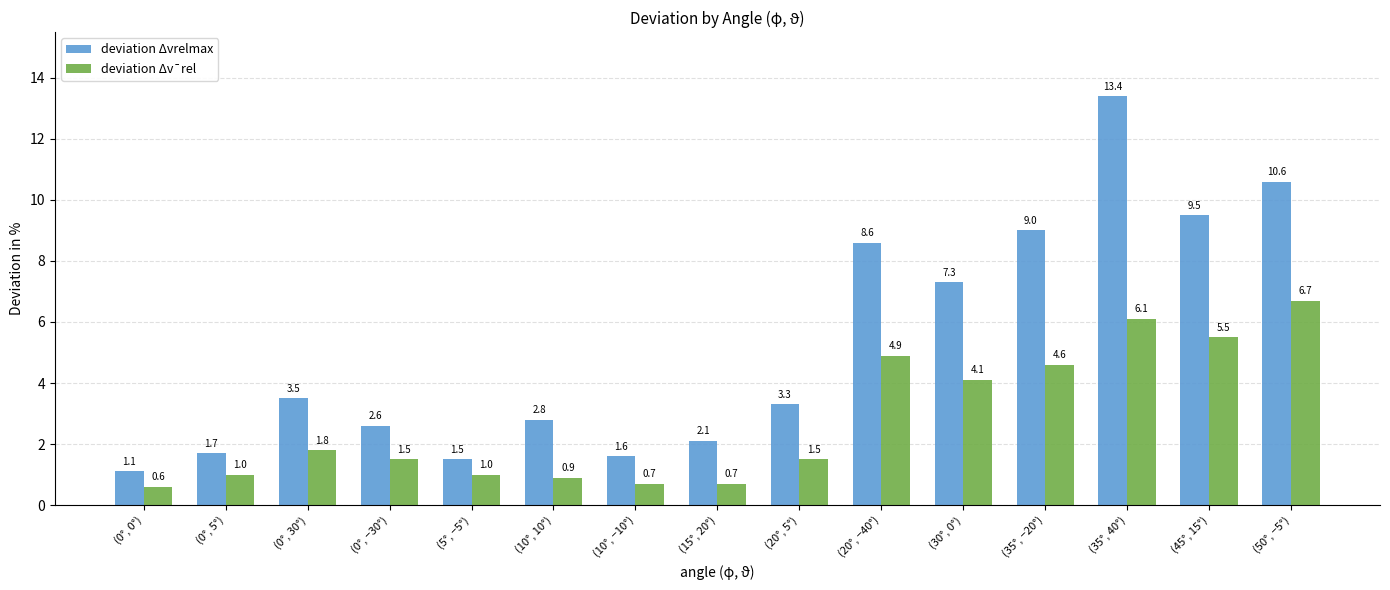

At which label is deviation Δvrelmax closest to 7?

(30°, 0°)